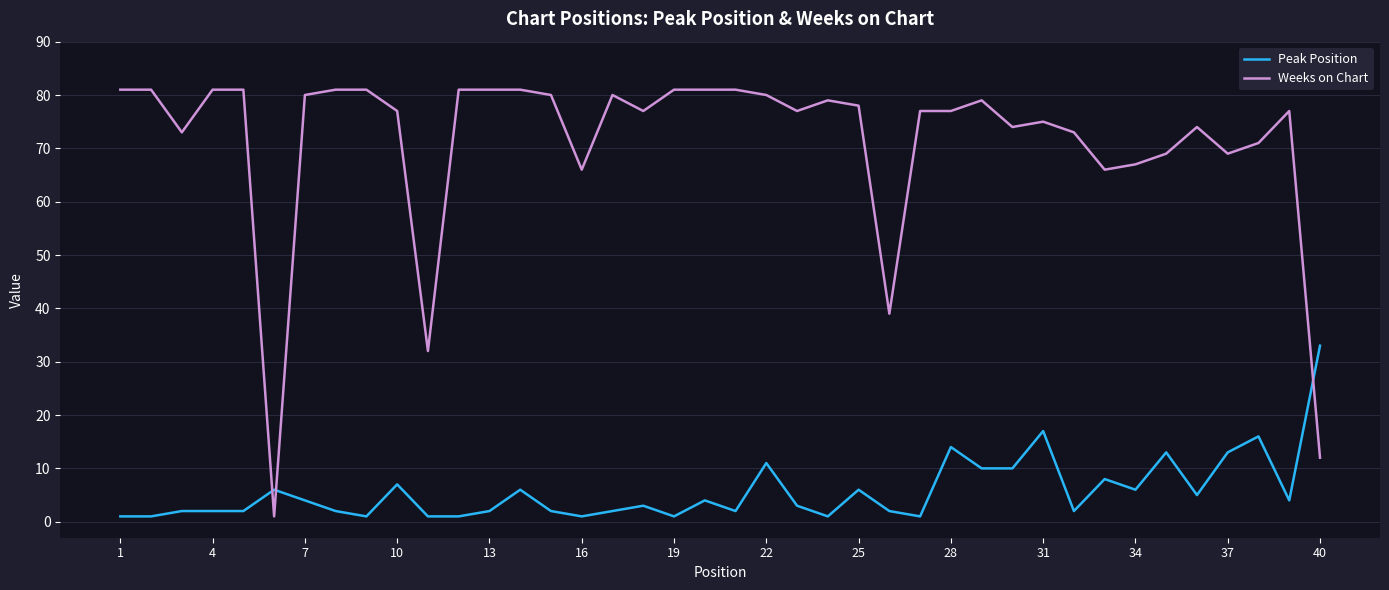

Rank the series by their maximum value, from lowest to highest.

Peak Position, Weeks on Chart